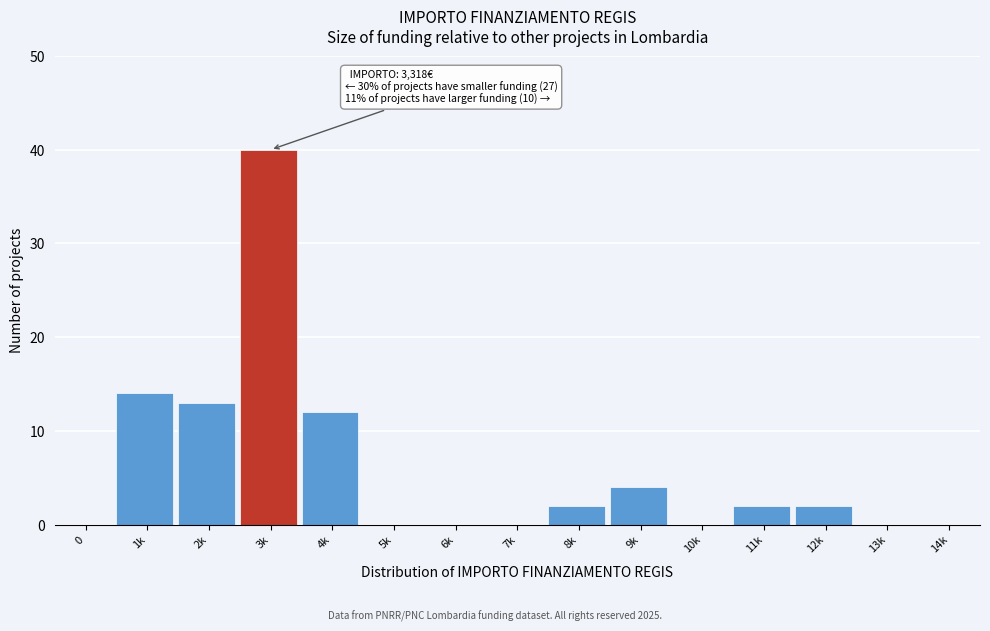

Reading right to left, extract all data points from this chart.

14k=0	13k=0	12k=2	11k=2	10k=0	9k=4	8k=2	7k=0	6k=0	5k=0	4k=12	3k=40	2k=13	1k=14	0=0